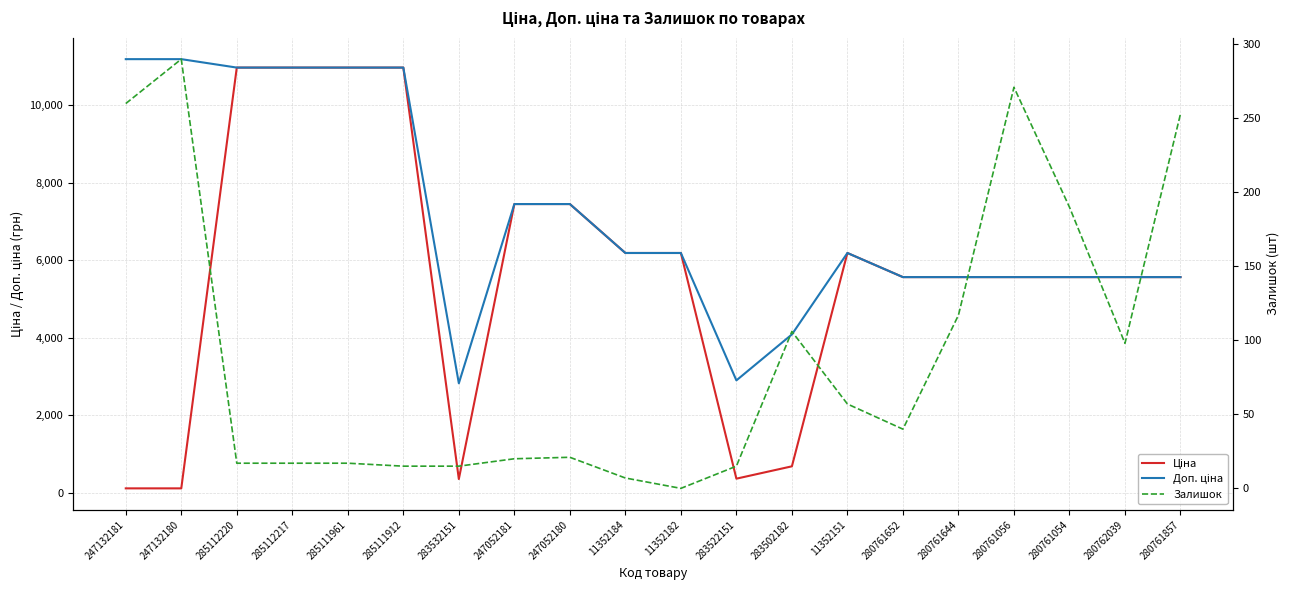

True or false: Ціна and Залишок intersect in this chart.

True